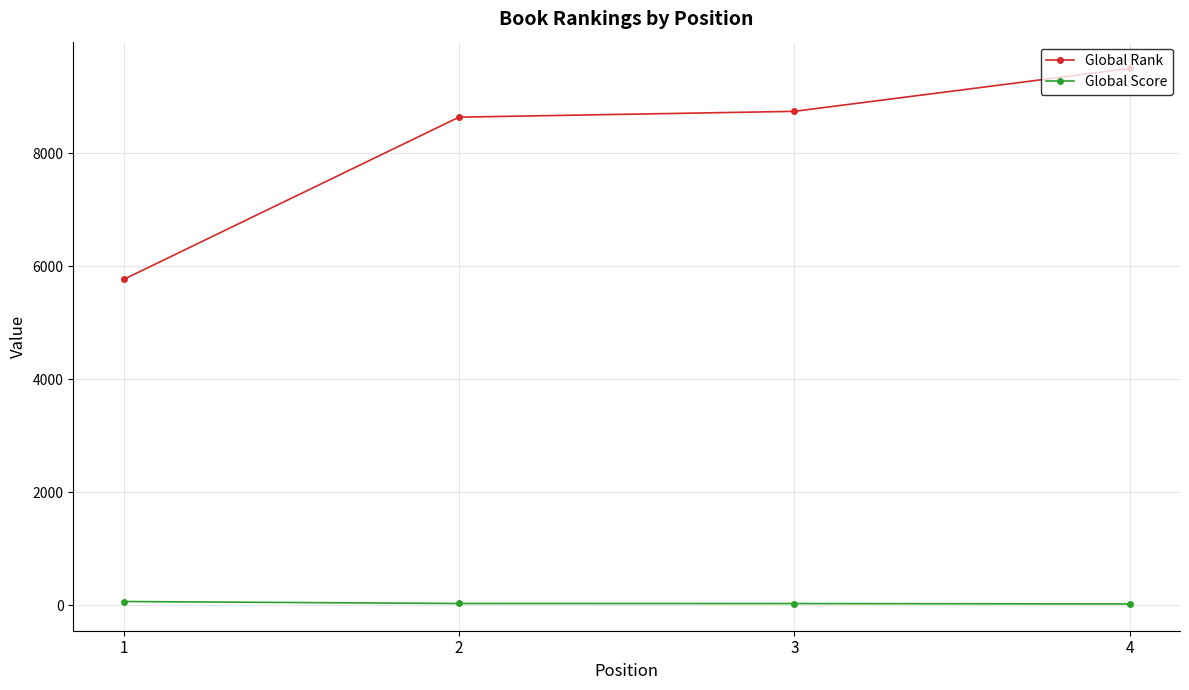

At which category is the sum across all series the highest?

4